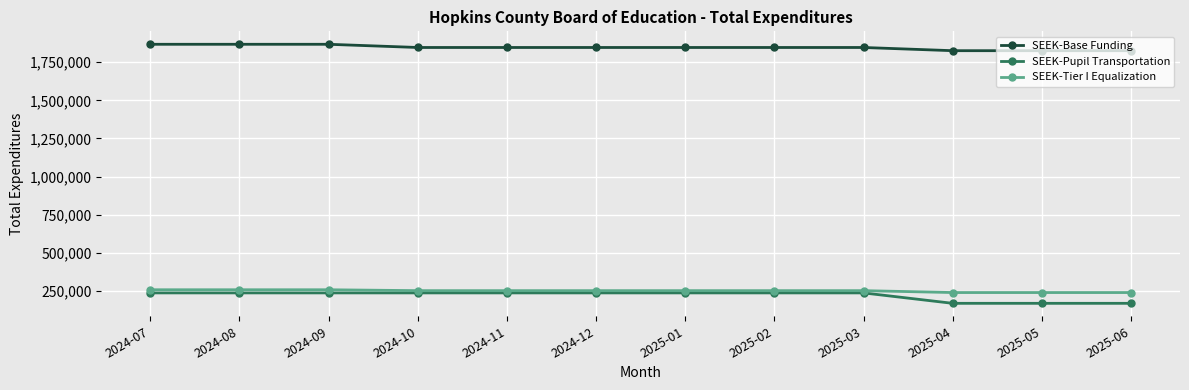

Is the value of SEEK-Base Funding at 2024-11 greater than the value of SEEK-Tier I Equalization at 2024-09?

Yes